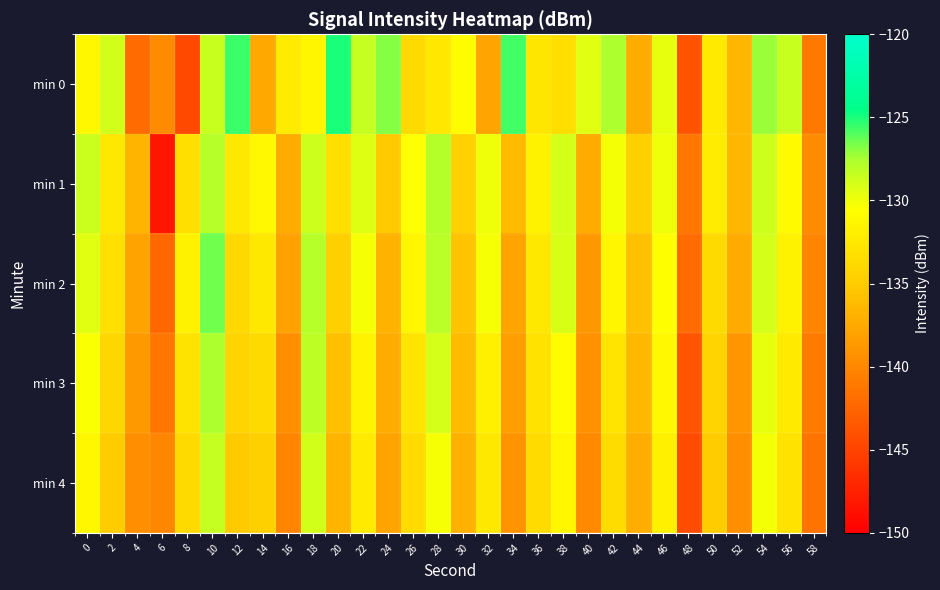

What is the spread (max minus min) of values at 22?

3.9